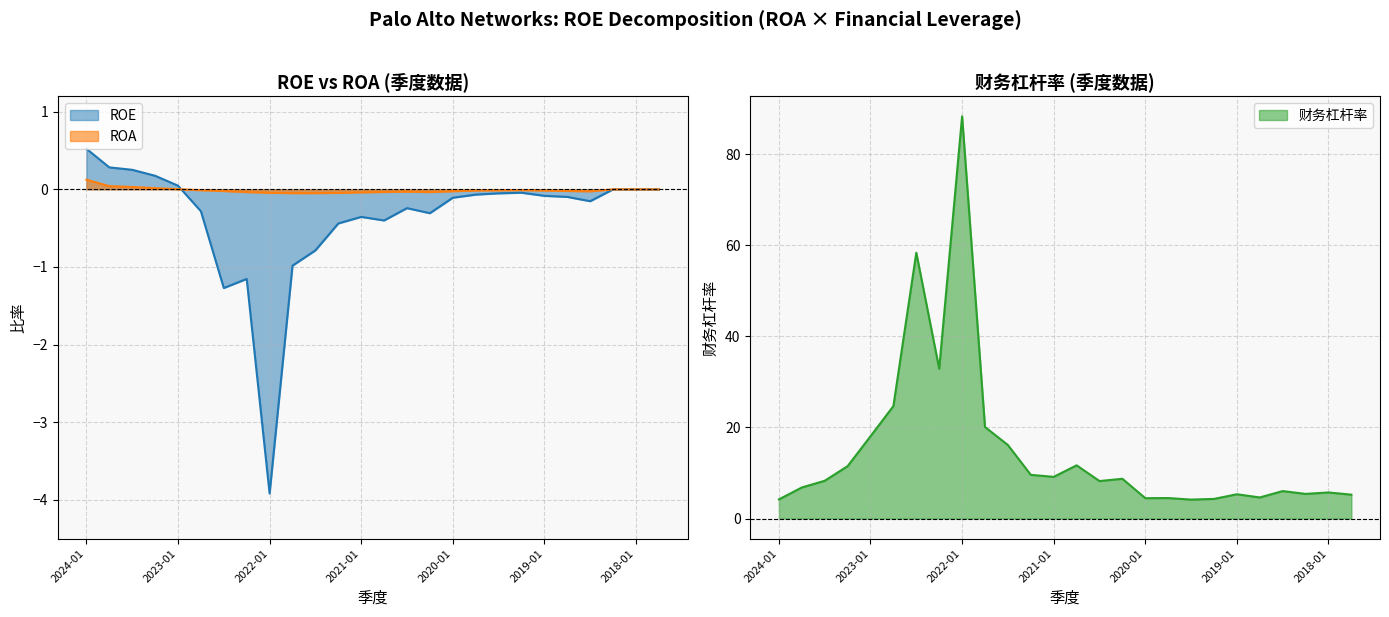

How many values in the ROE series are below 0?

18